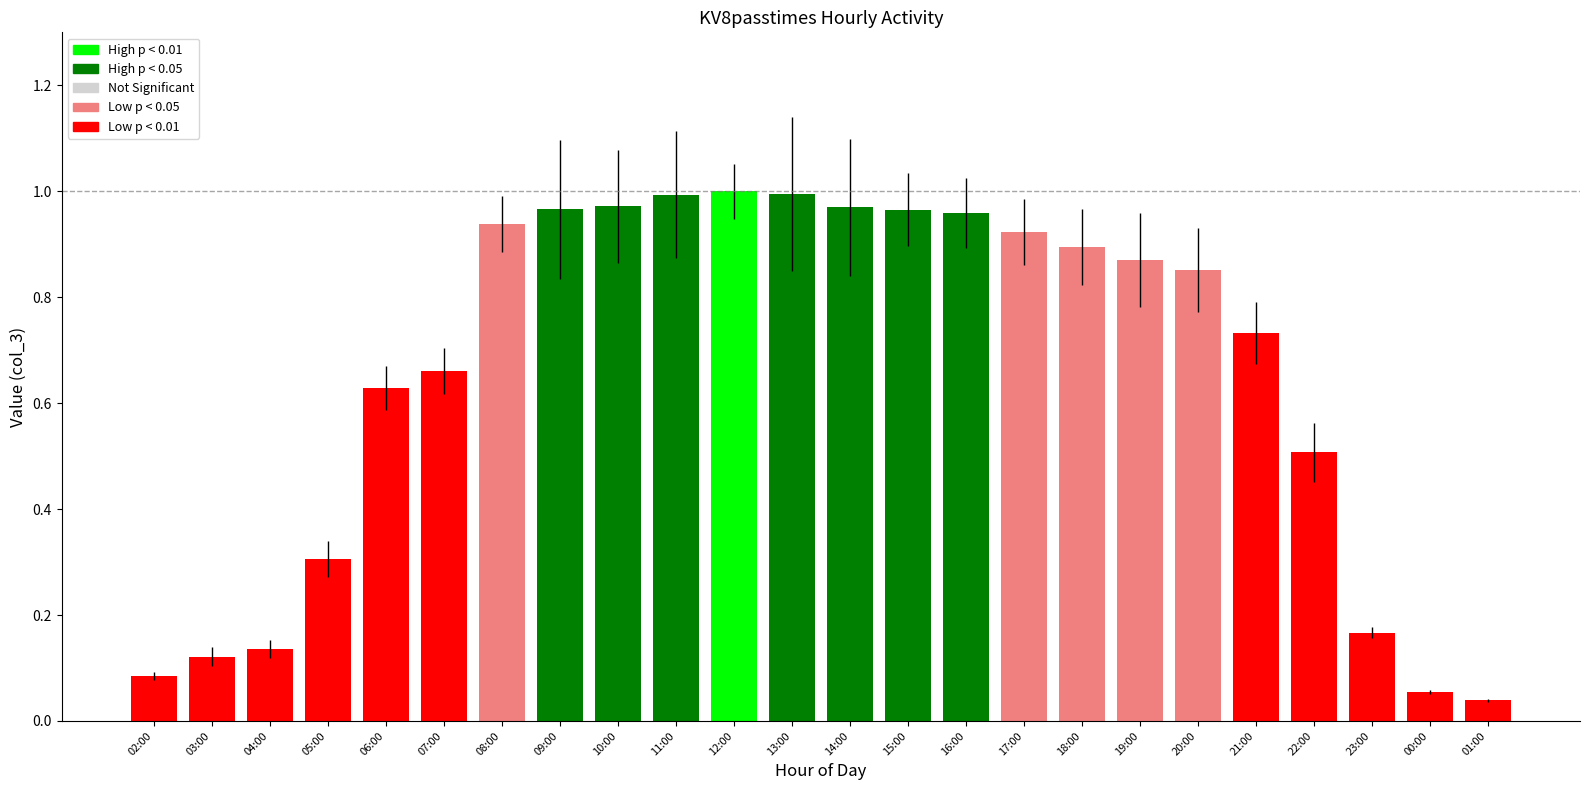

What position from the right is 06:00?

20